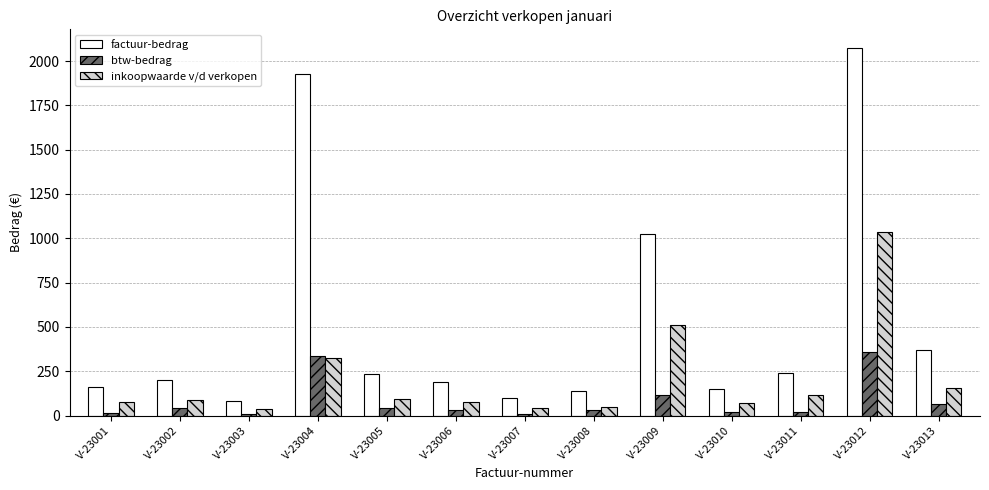

At which label is inkoopwaarde v/d verkopen closest to 536?

V-23009